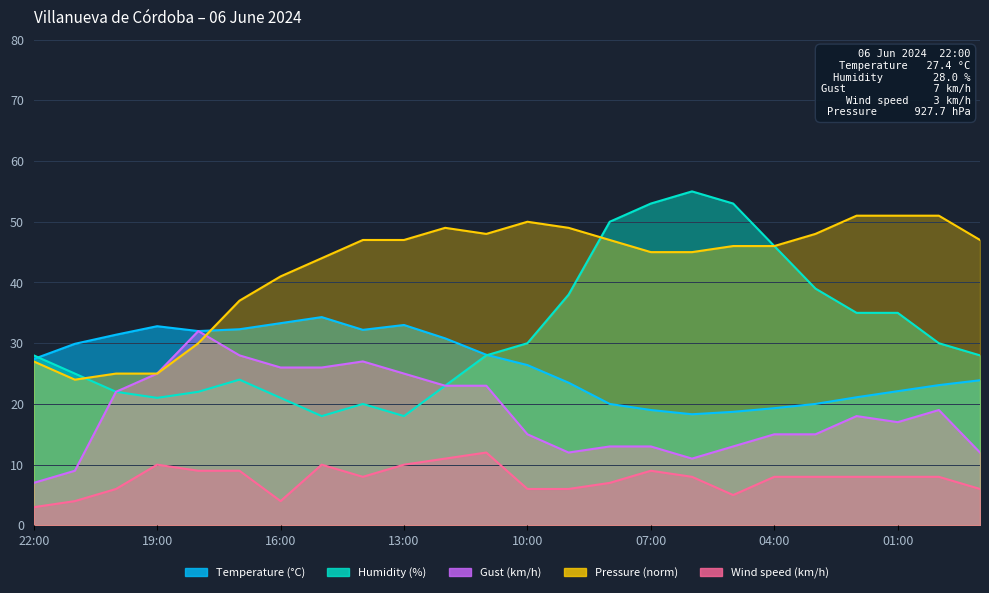

At how many categories does at least one series exceed 3?

24